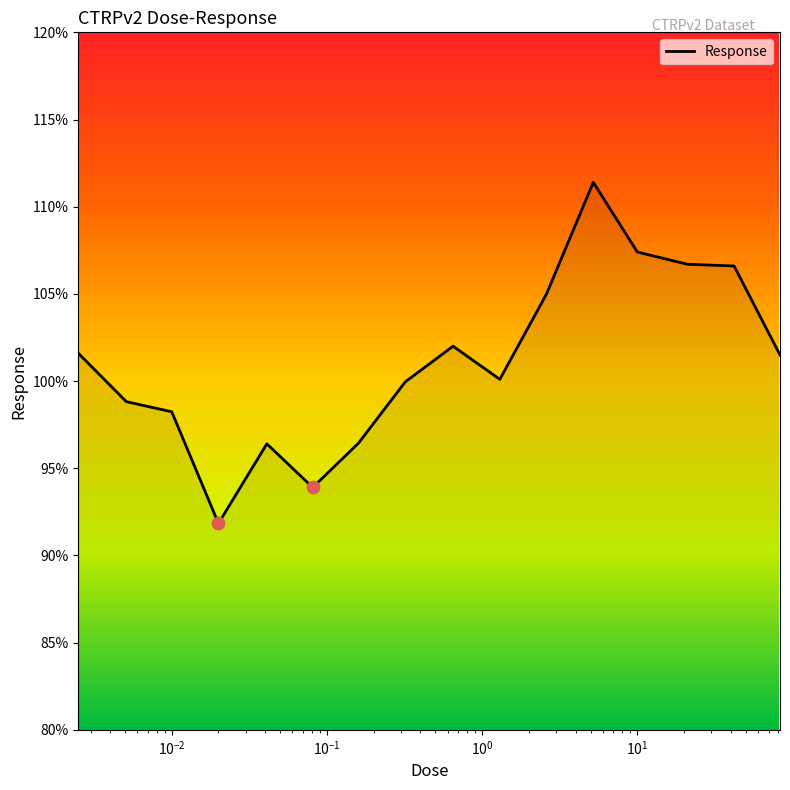

What is the maximum value shown in the chart?

111.4